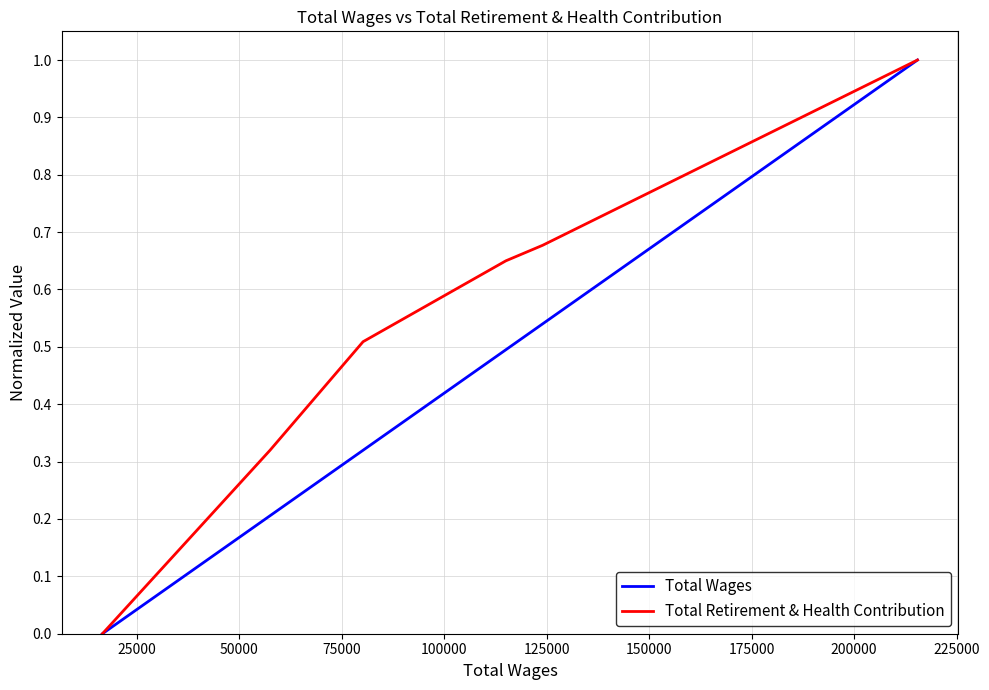

What are all the series names shown in the legend?

Total Wages, Total Retirement & Health Contribution